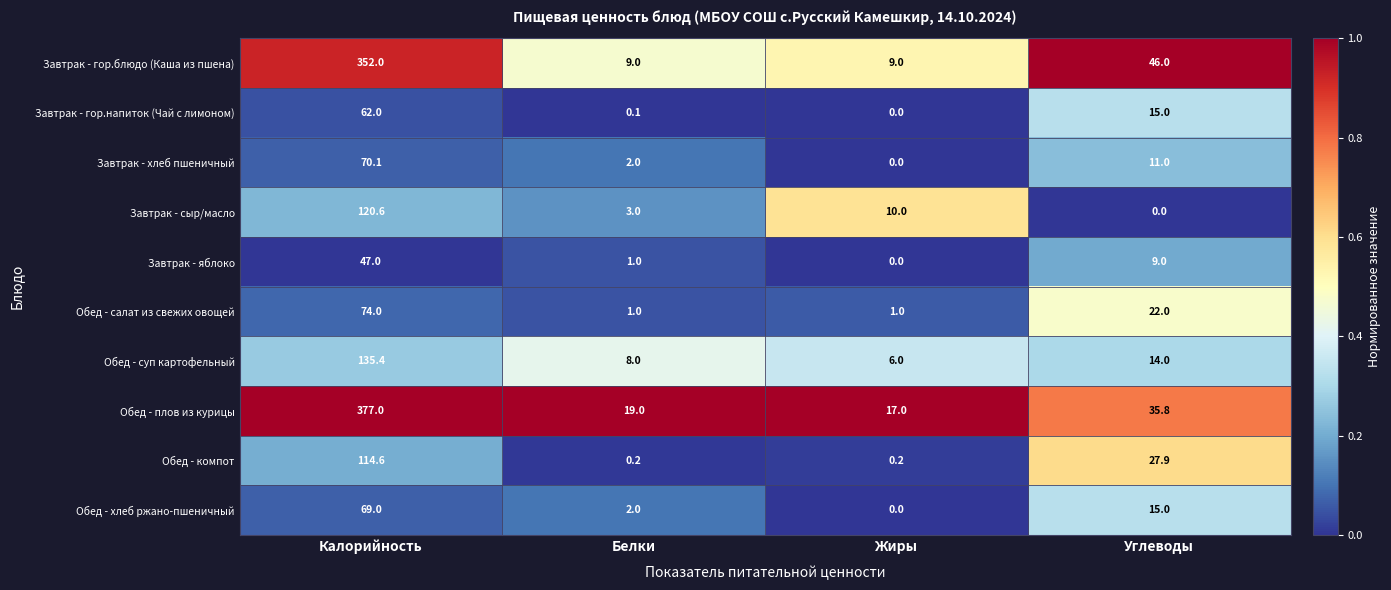

What is the sum of the Завтрак - хлеб пшеничный values at Жиры and Белки?

2.0